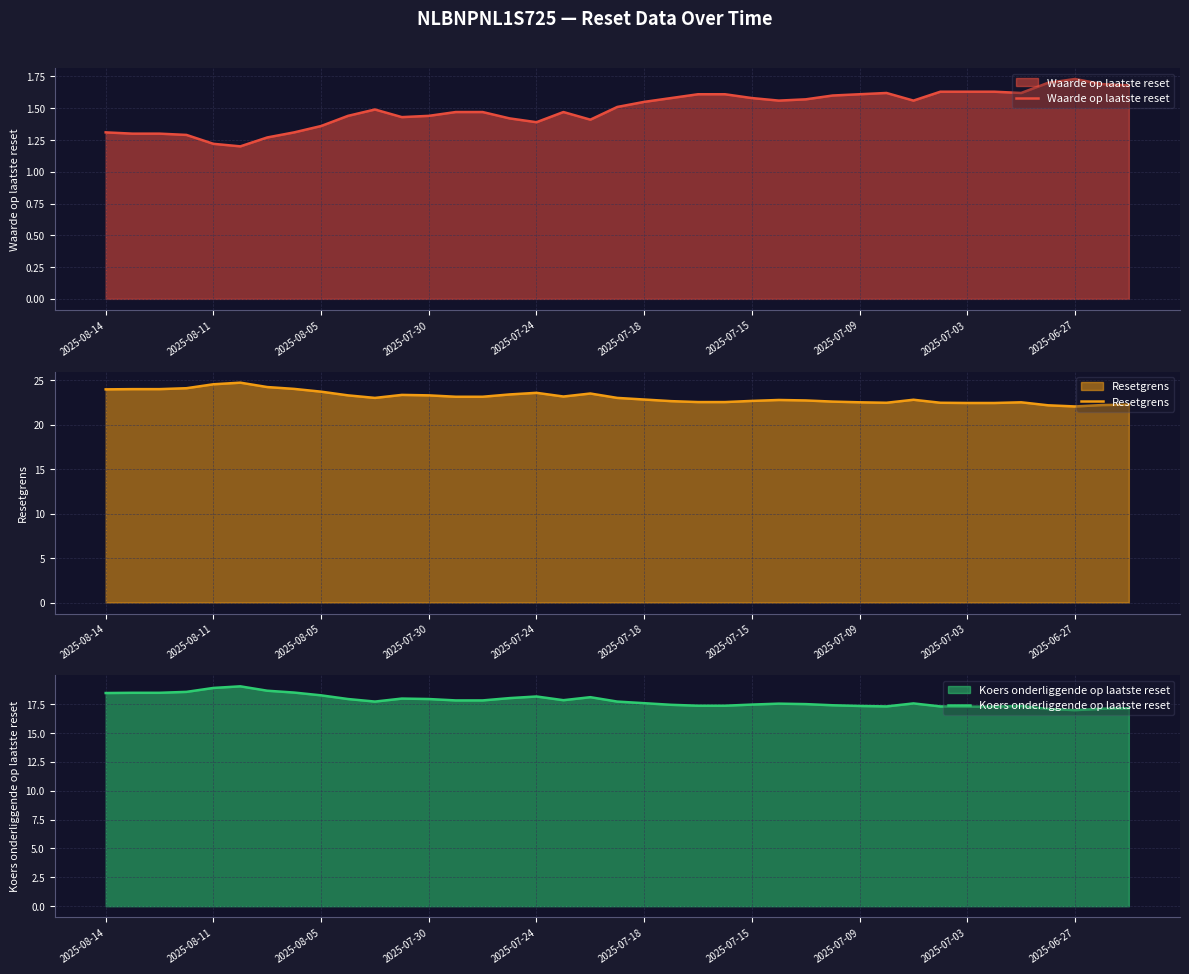

Is it true that Koers onderliggende op laatste reset equals 7.2 at 23?

False